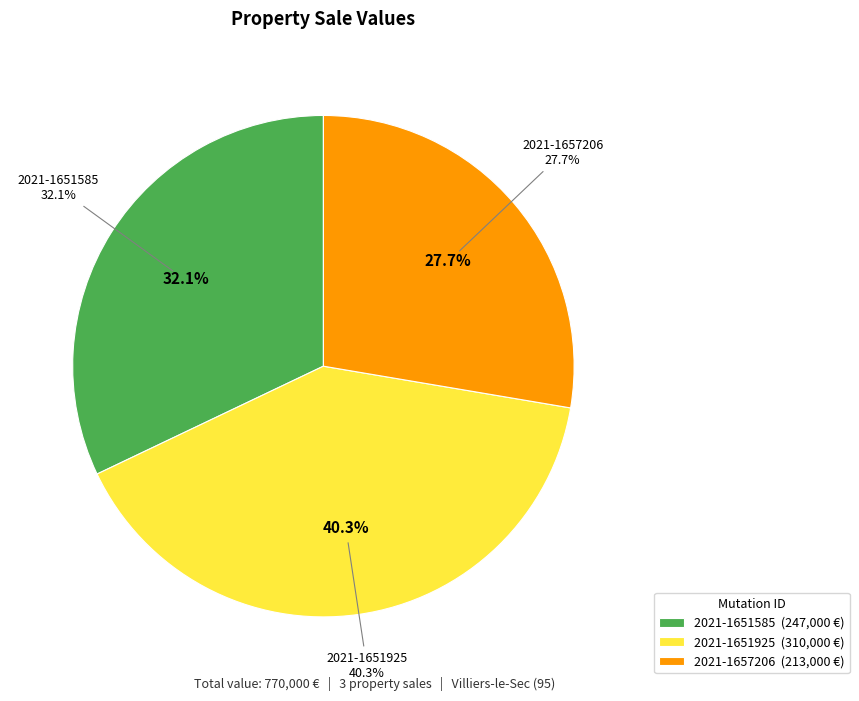

Does any single category account for the majority?

No